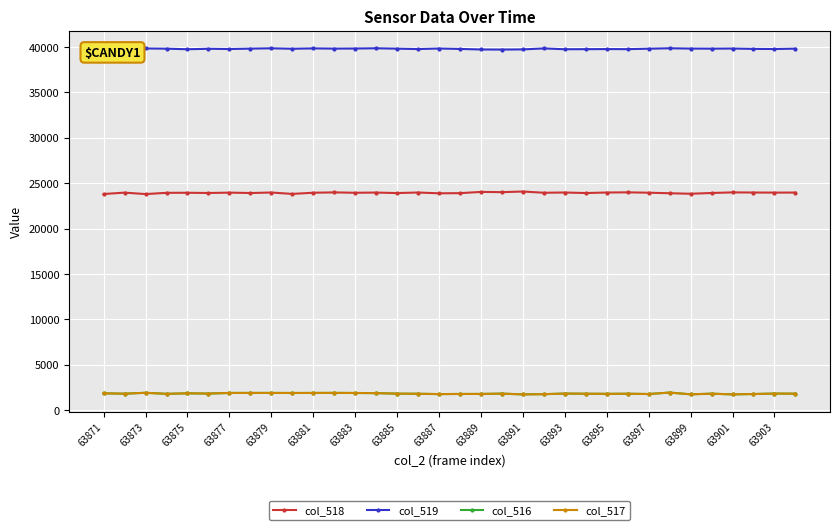

True or false: col_519 has more than 2 interior local peaks.

True